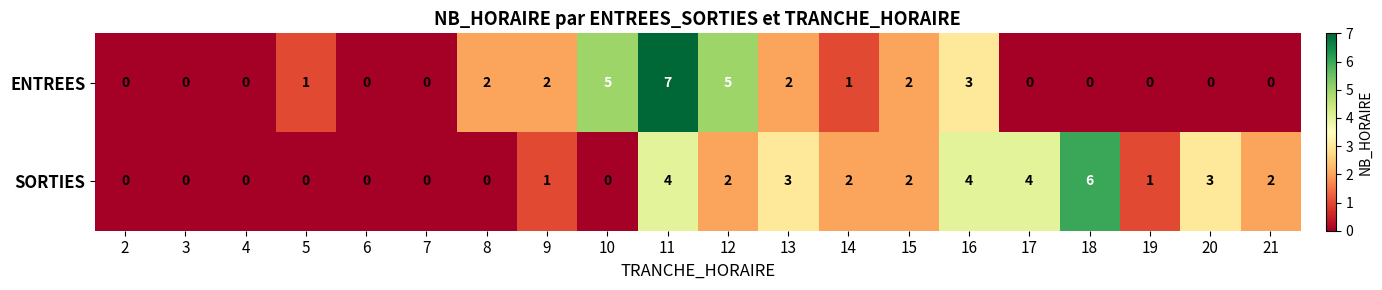

Count the SORTIES values in the range 0 to 3.

16